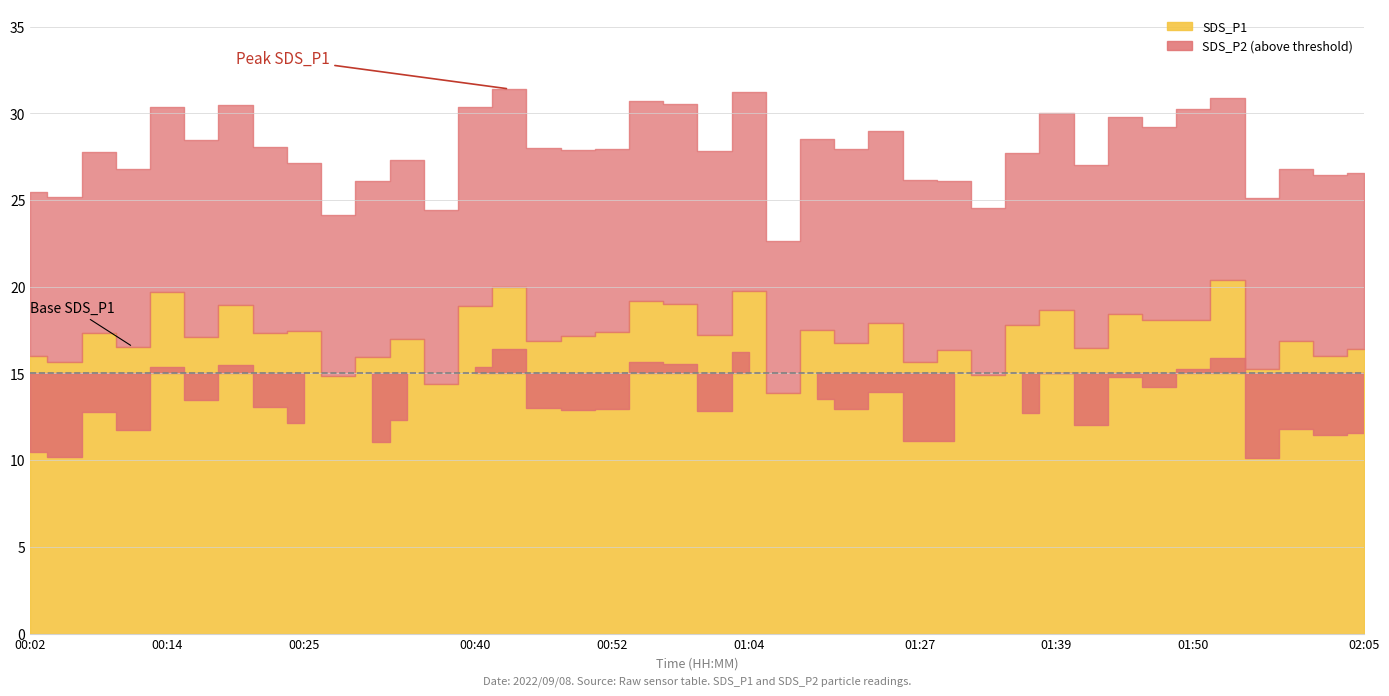

Count the number of data series in this chart.

2